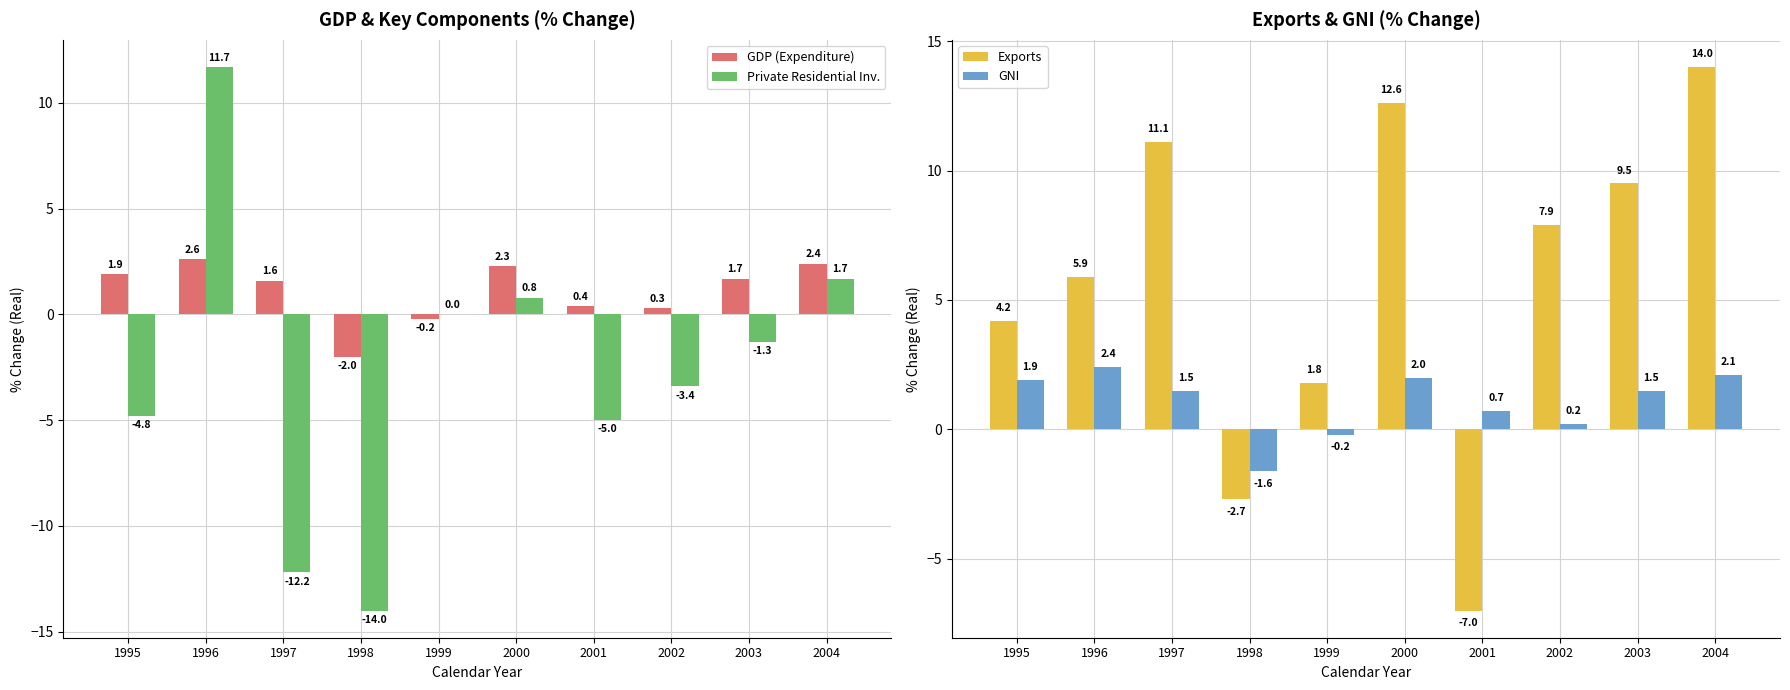

How many data points in GDP (Expenditure) are less than 1?

4